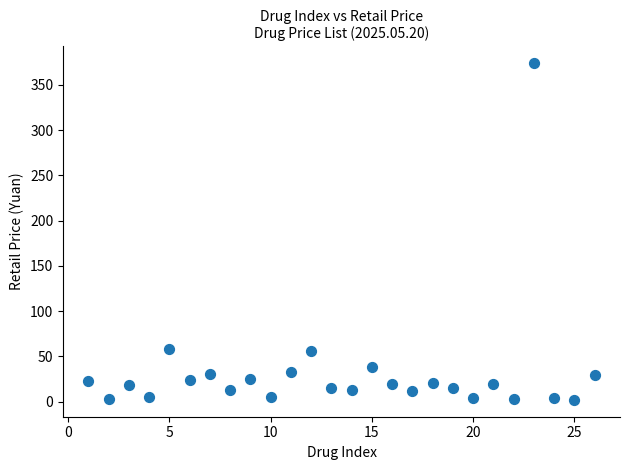

What is the range of Y values (max minus min)?

372.1